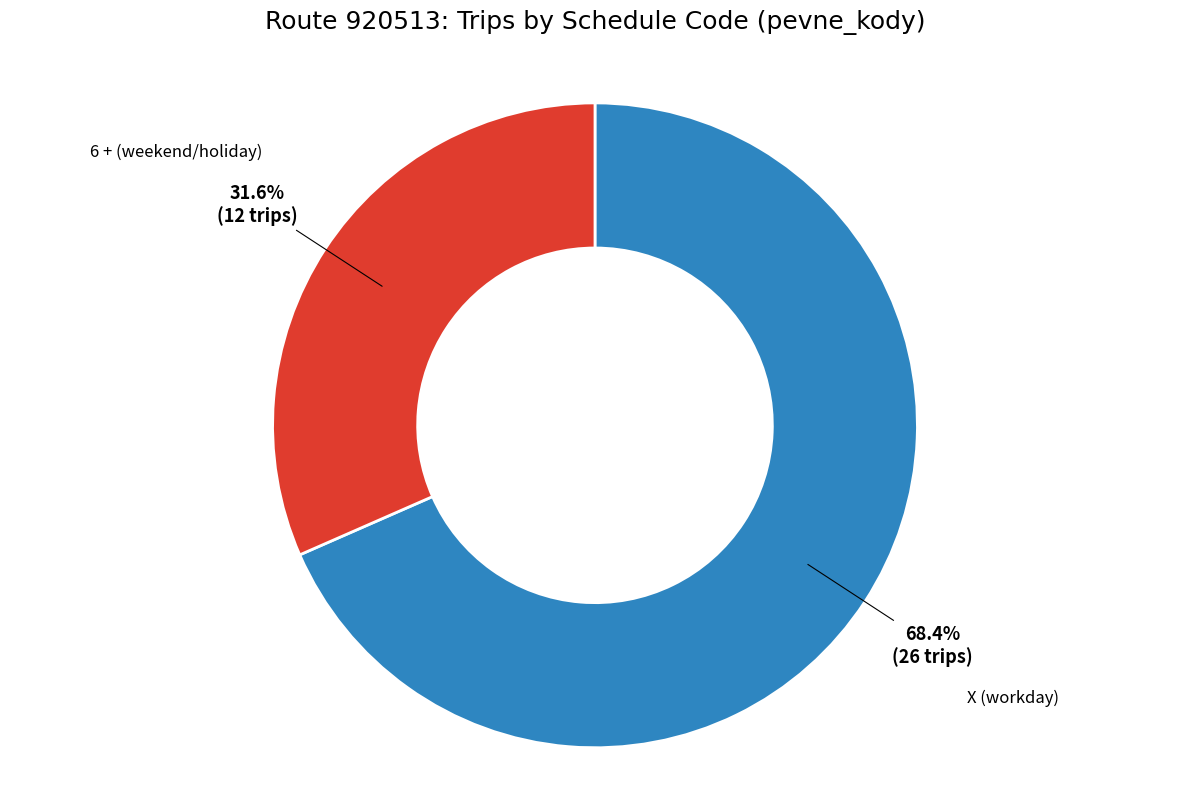

How many slices are in this pie chart?

2